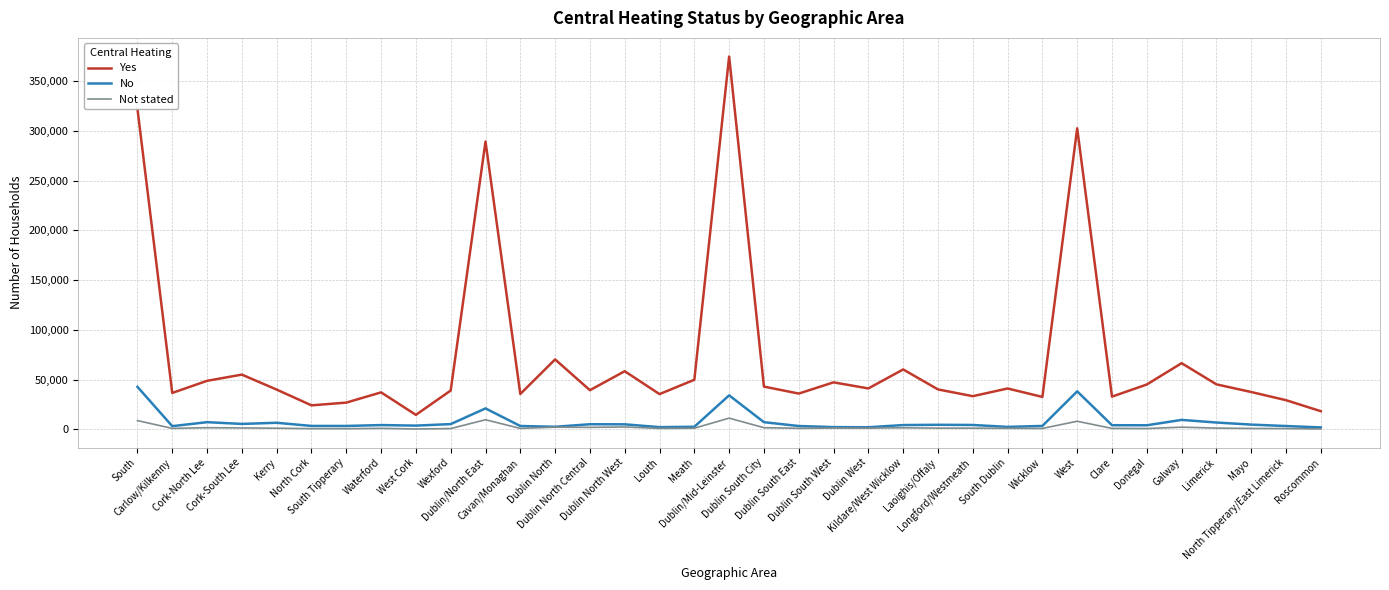

What value does the Yes series have at Kildare/West Wicklow?

60191